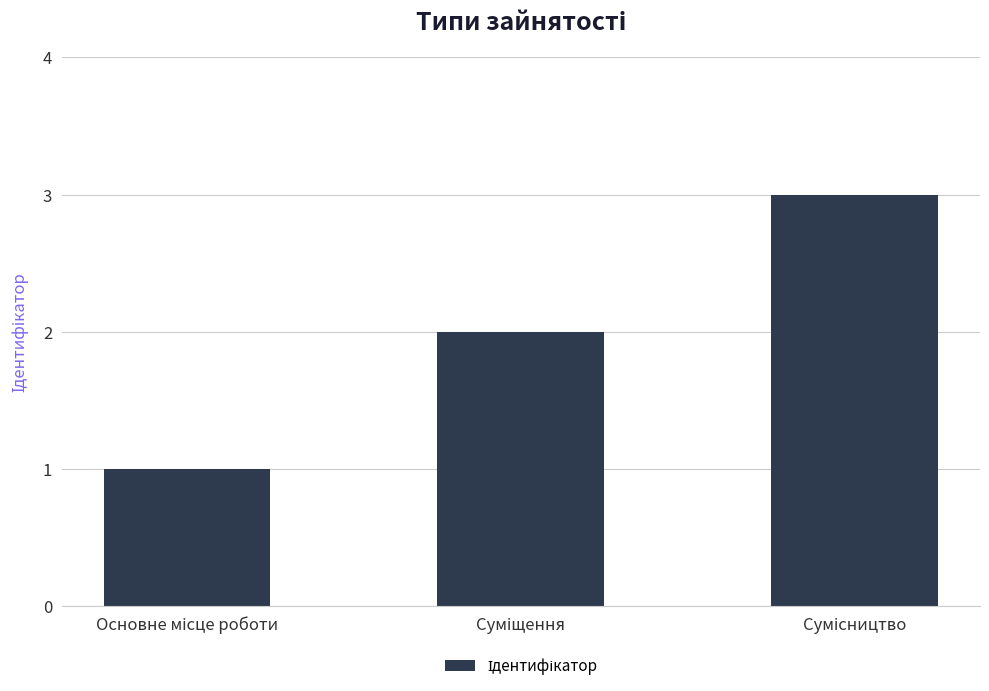

What is the sum of all values?

6